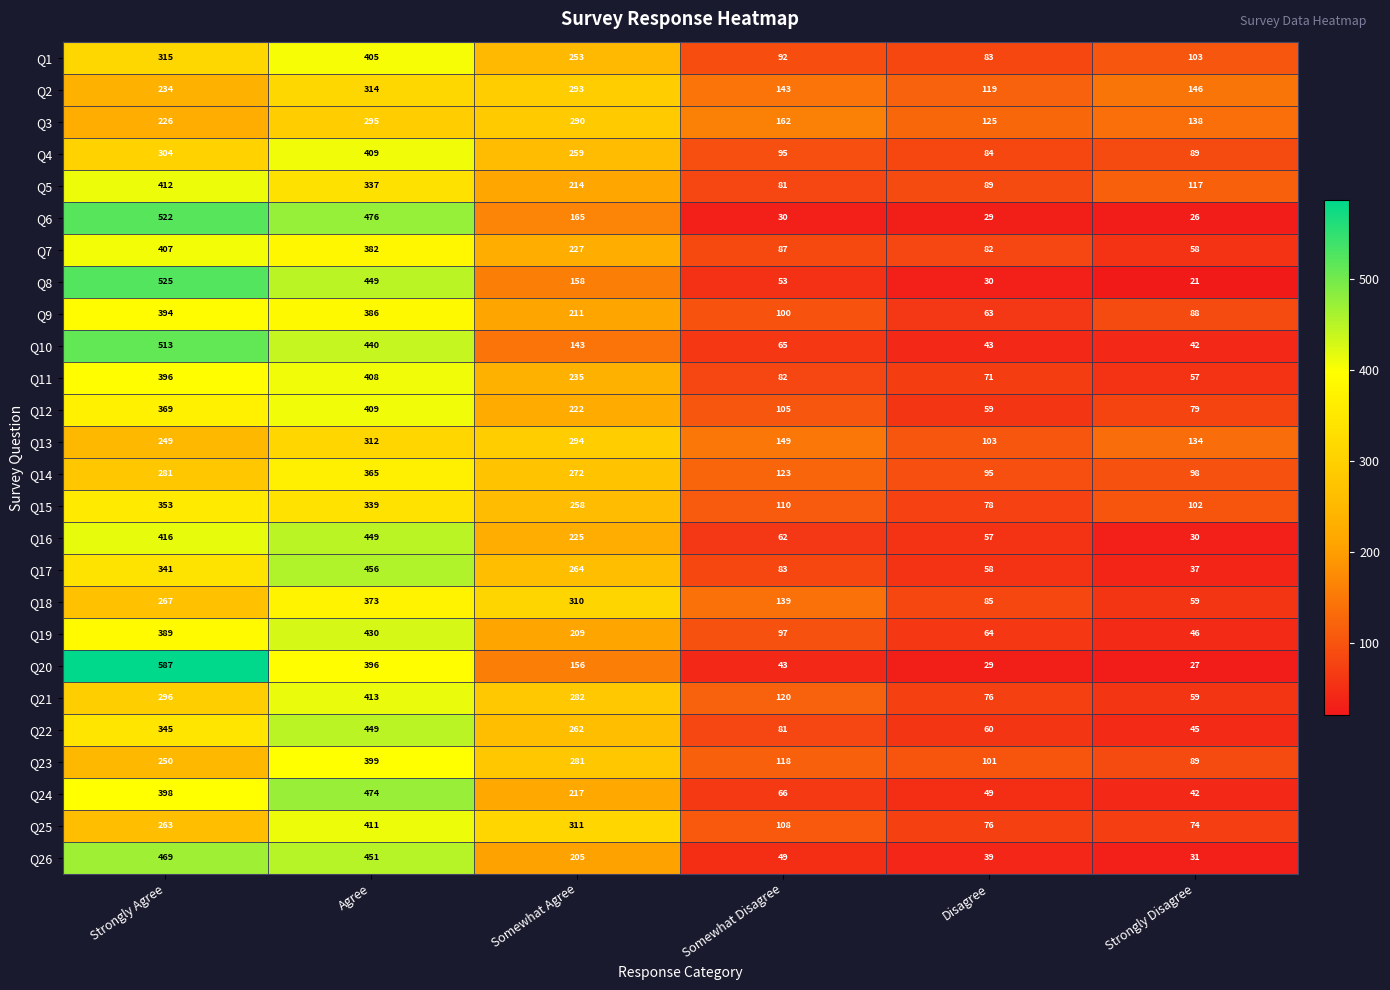

Which category has the highest value in the Q5 series?

Strongly Agree